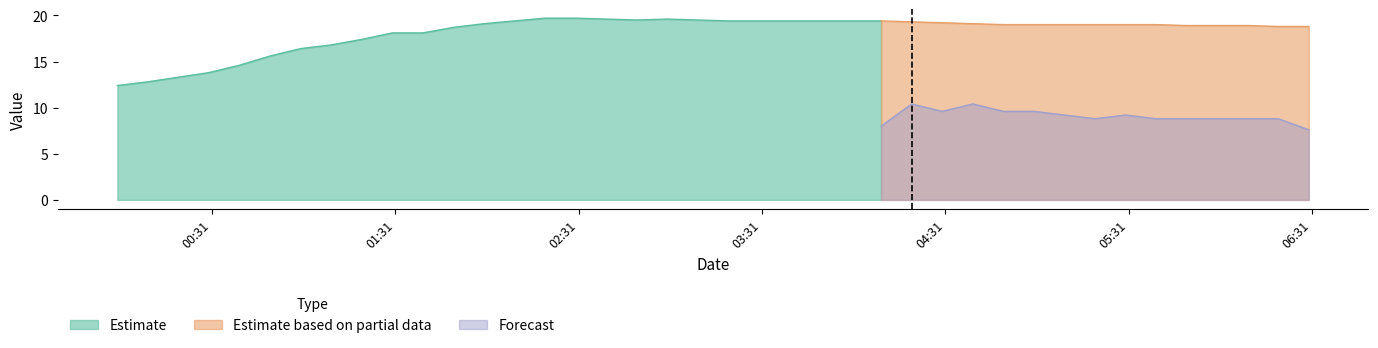

What is the maximum value for Forecast?

10.4